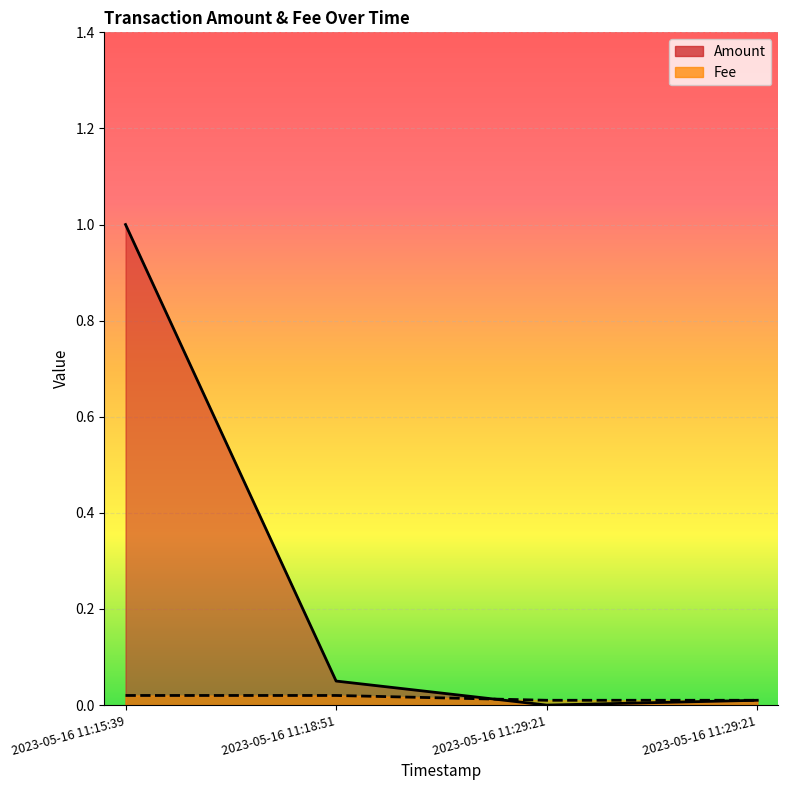

Reading left to right, transcribe all the data shown in this chart.

Amount: 1.0	0.1	0.0	0.0
Fee: 0.0	0.0	0.0	0.0